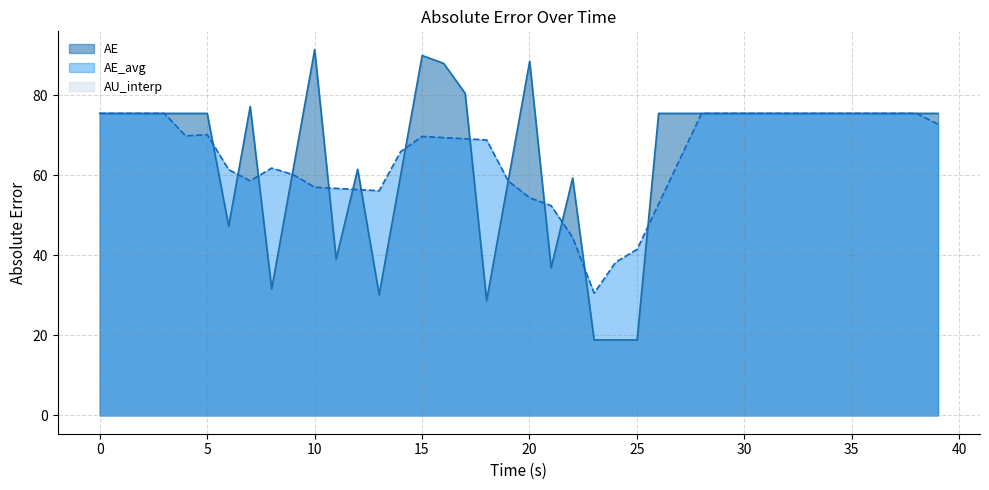

What is the value of the AE_avg point at the 23rd from the left?

44.5